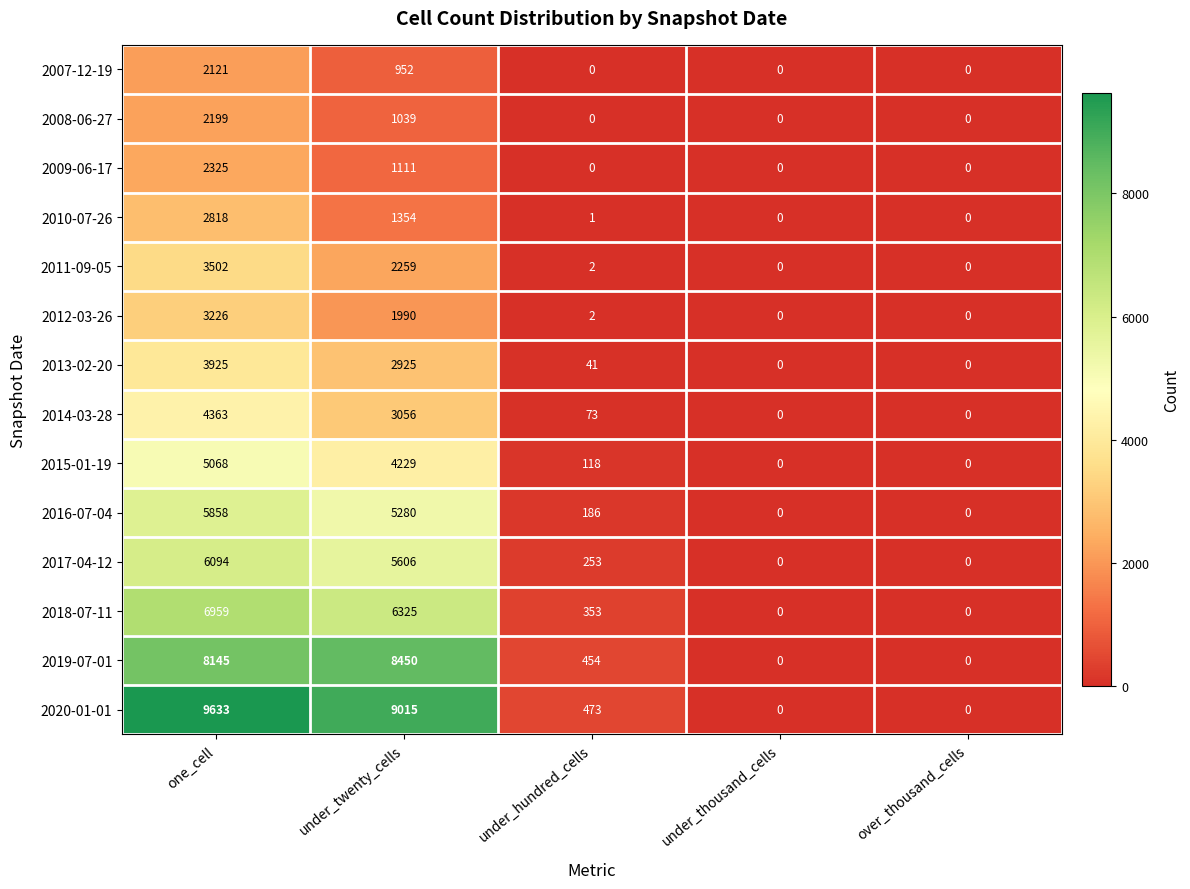

What is the difference between the second highest and minimum values in the 2008-06-27 series?

1039